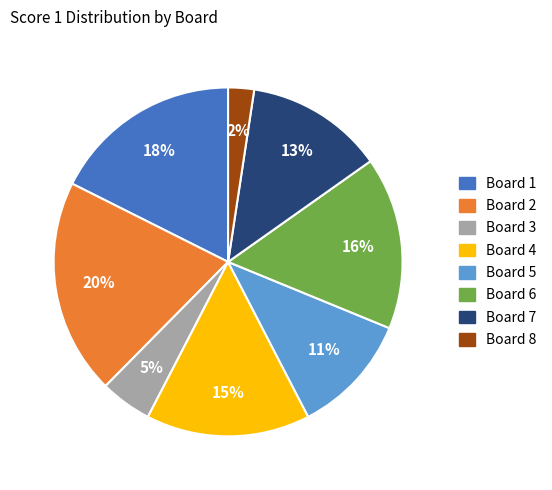

Is there any slice that represents more than half of the pie?

No